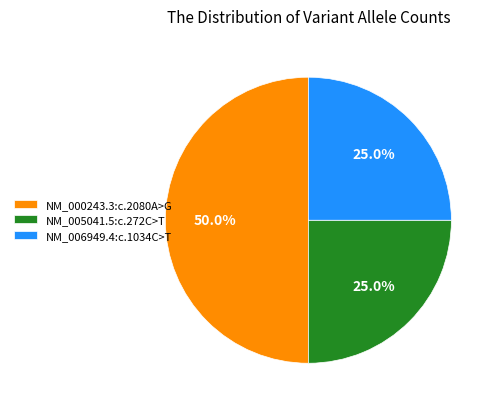

What is the largest slice in the pie chart?

NM_000243.3:c.2080A>G